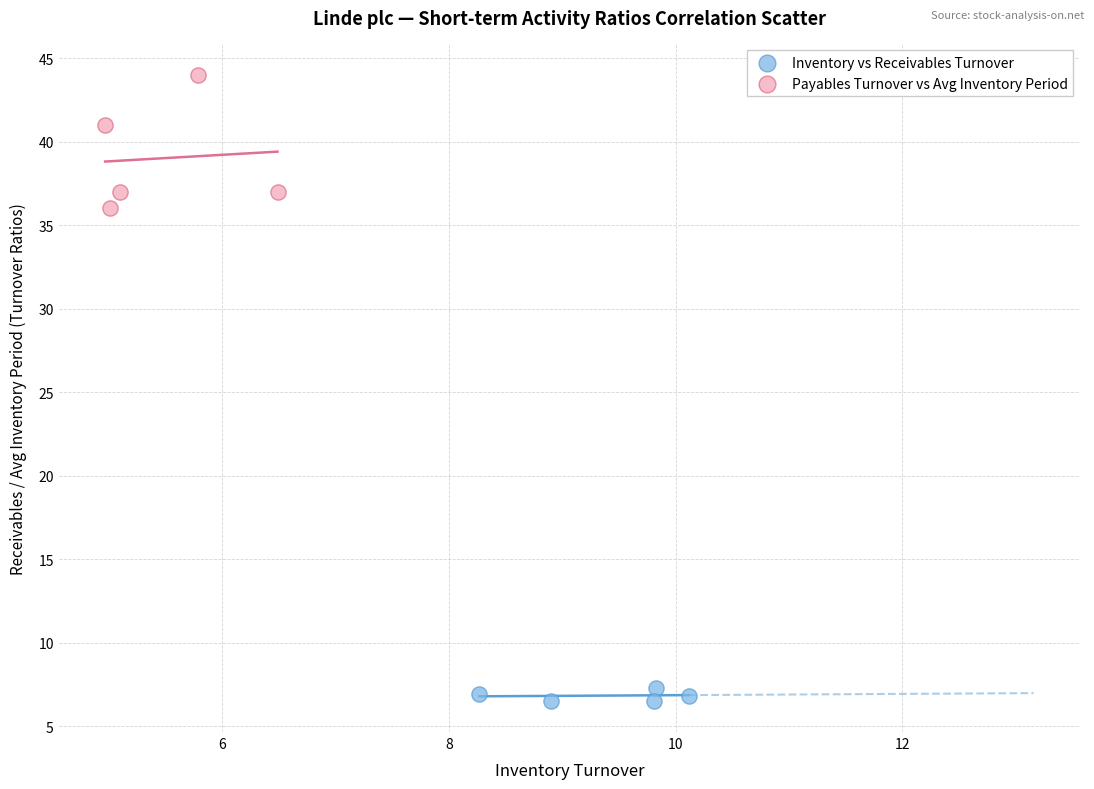

Which series reaches the maximum Y coordinate?

Payables Turnover vs Avg Inventory Period